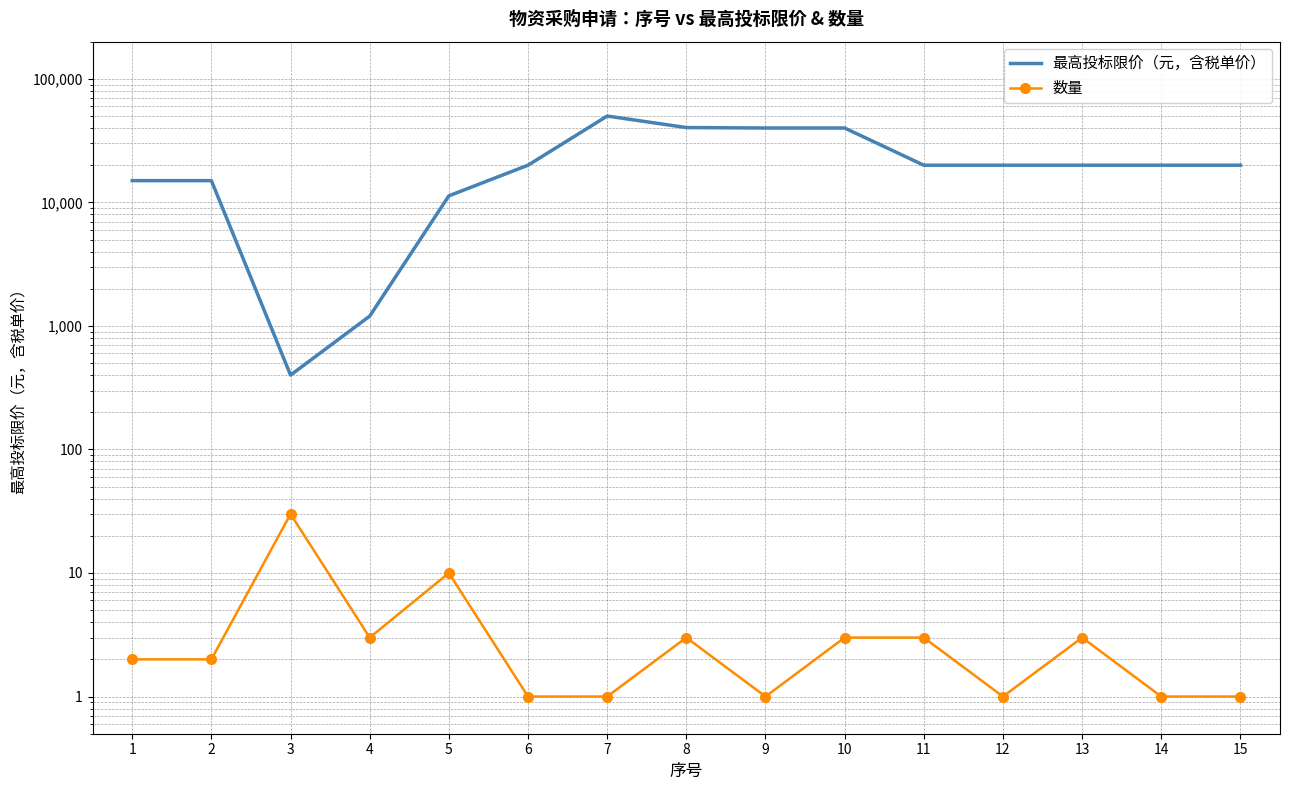

Is it true that 最高投标限价（元，含税单价） equals 12979.6 at 14?

False